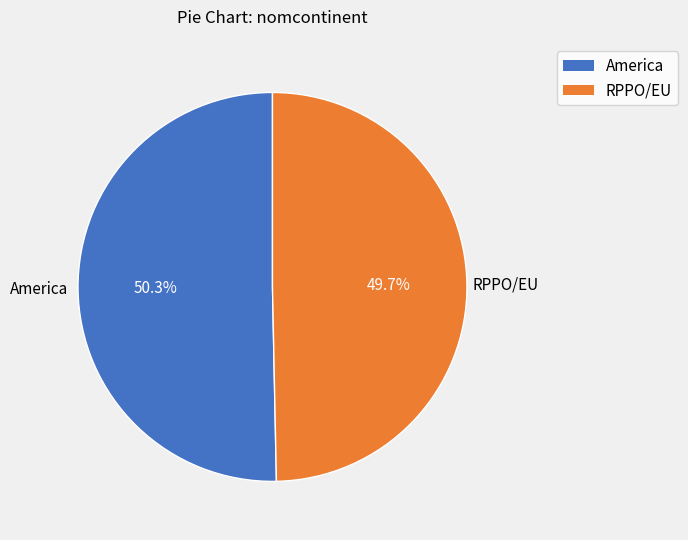

To the nearest percent, what is the combined percentage of America and RPPO/EU?

100%